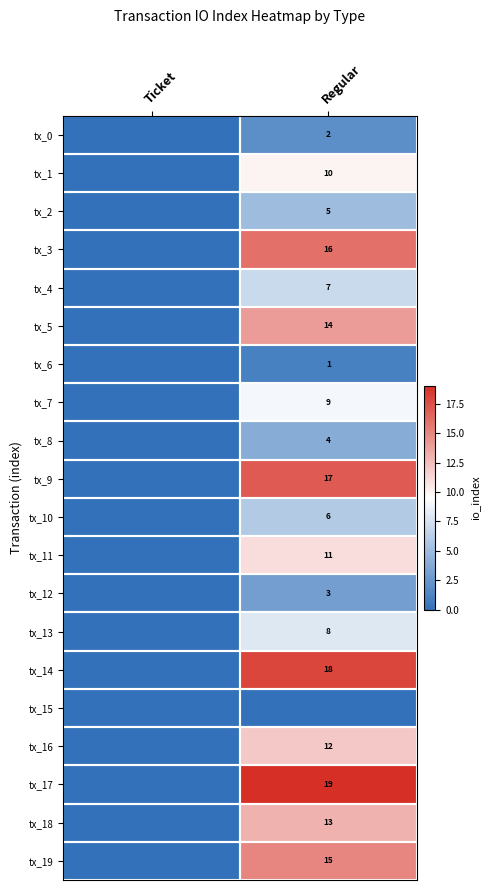

The tx_12 series shows 3 at Regular. True or false?

True